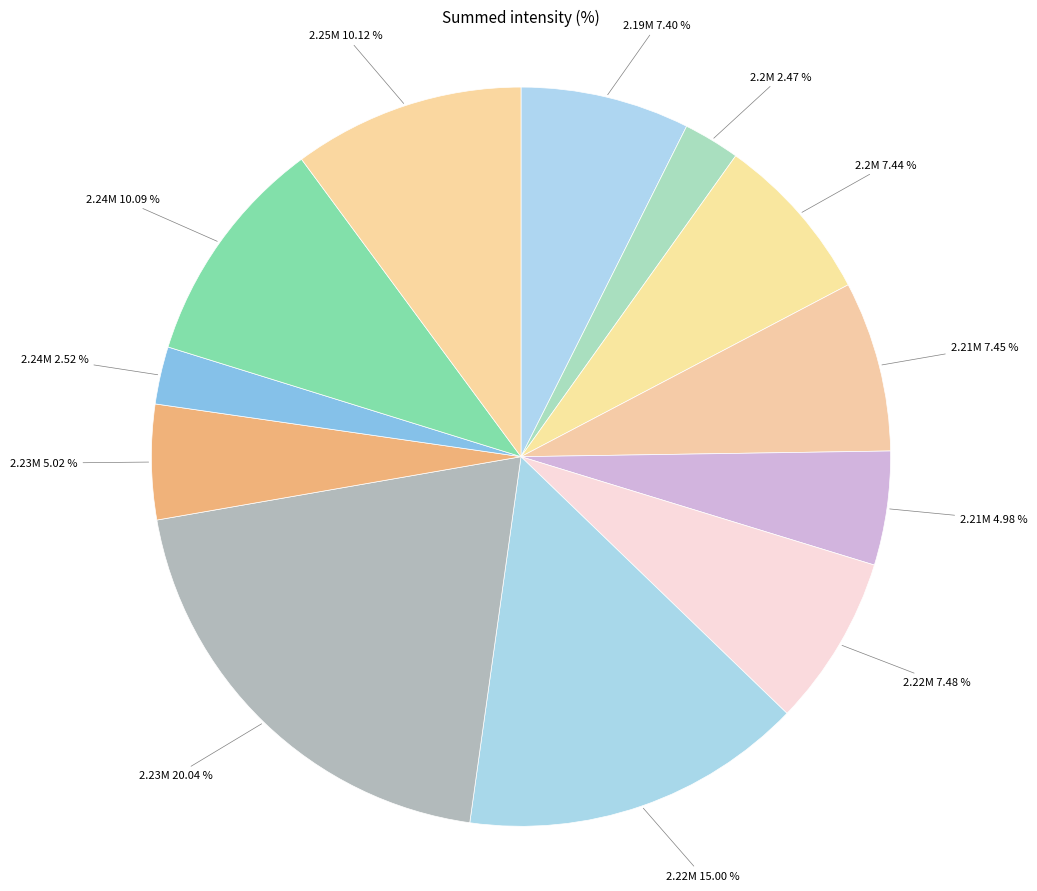

How many slices are in this pie chart?

12